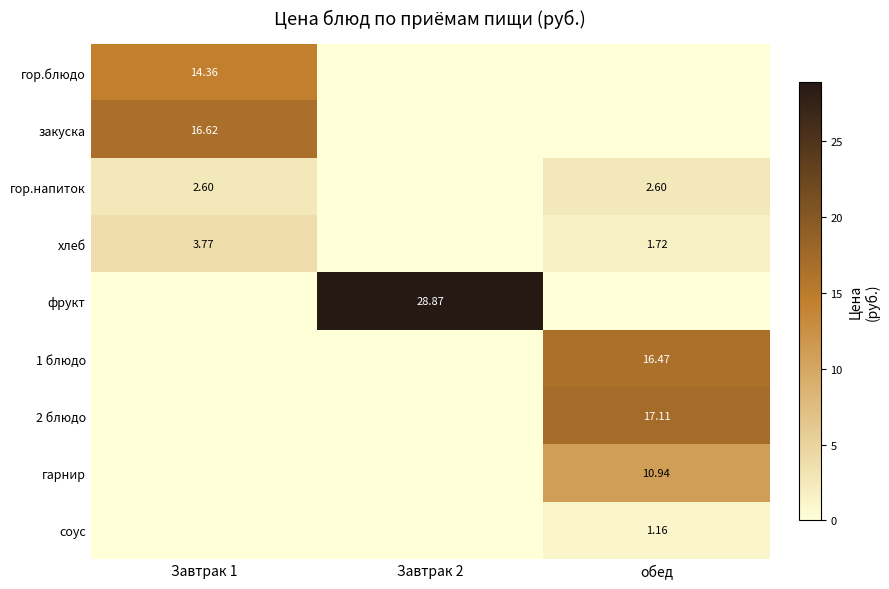

What is the sum of all 2 блюдо values?

17.1